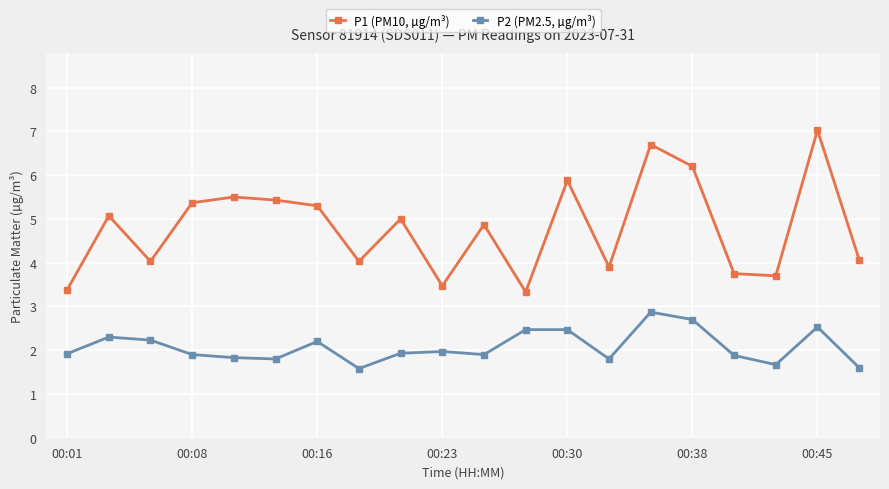

What is the smallest value displayed?

1.6